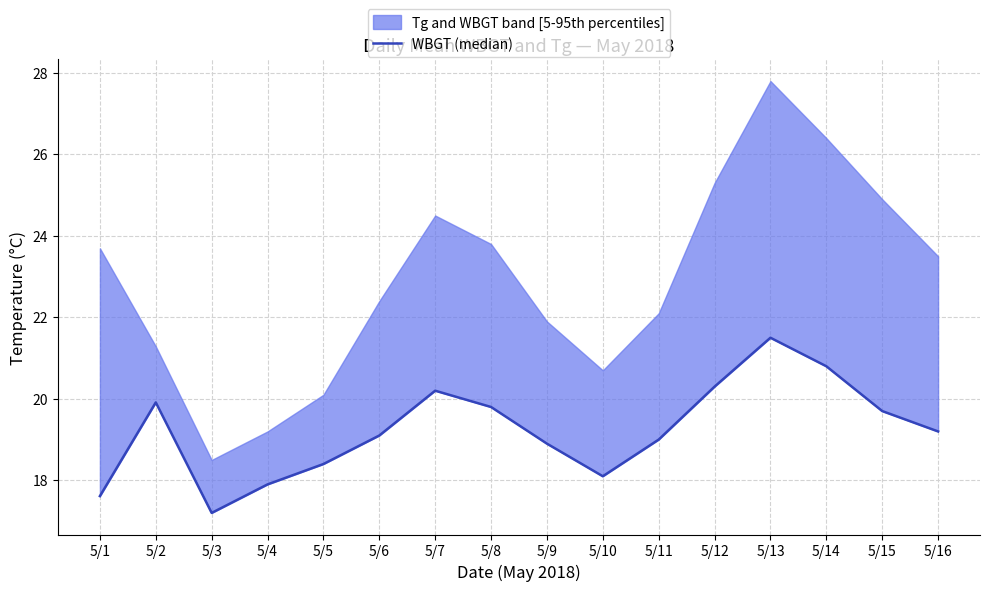

Between 5/9 and 5/16, which is larger?

5/16